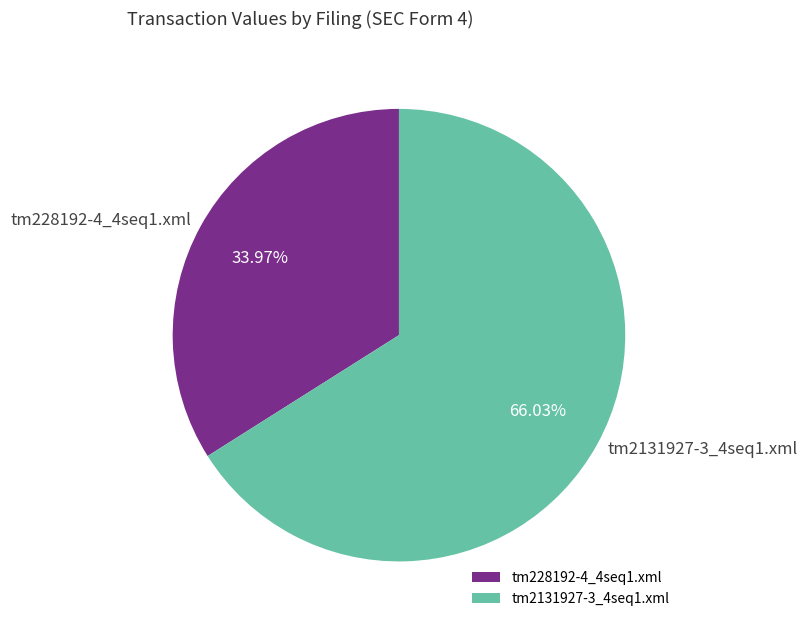

Rank the categories by value from lowest to highest.

tm228192-4_4seq1.xml, tm2131927-3_4seq1.xml